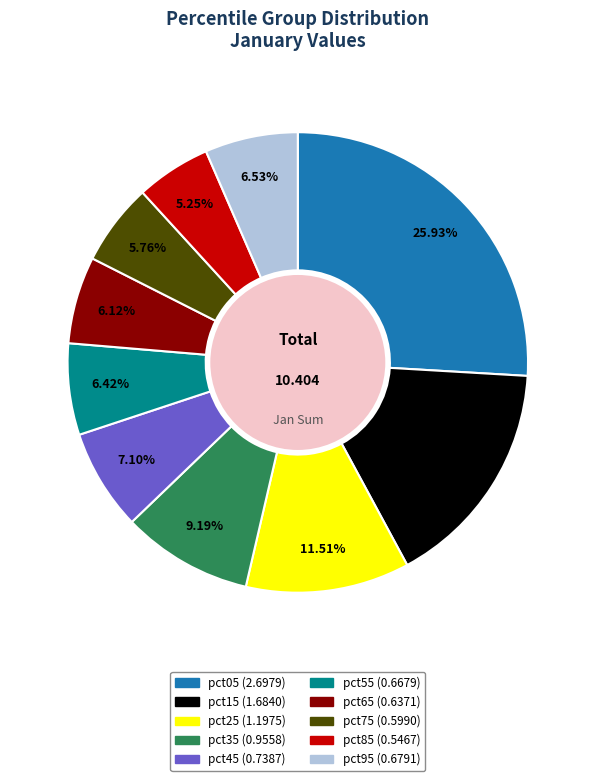

To the nearest percent, what portion does pct05 represent?

26%